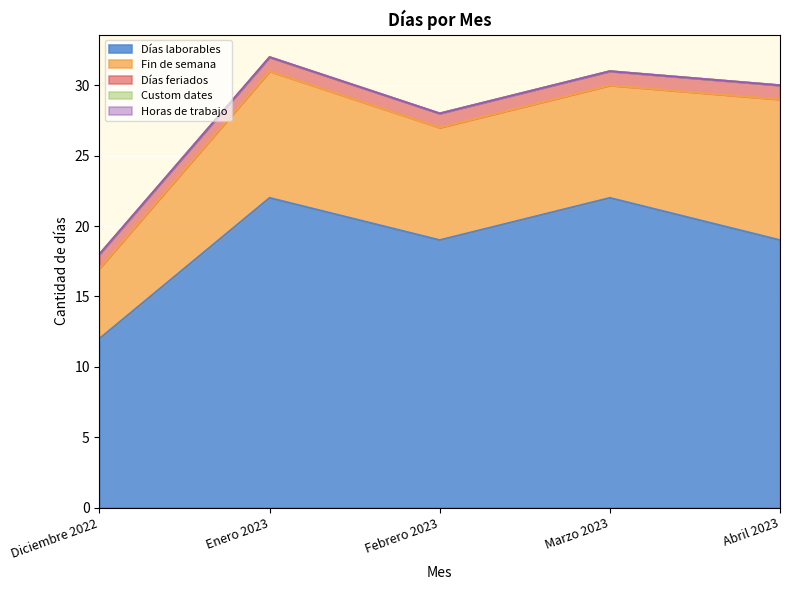

List the series in order of their peak value, highest first.

Días laborables, Fin de semana, Días feriados, Custom dates, Horas de trabajo